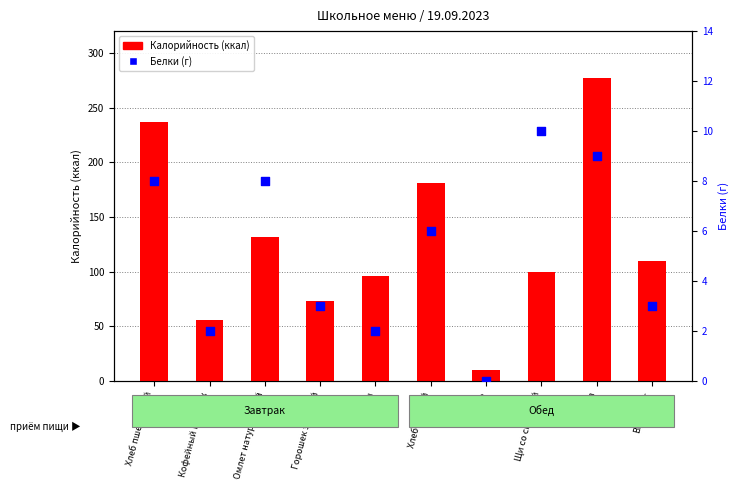

Which series reaches the maximum Y coordinate?

Калорийность